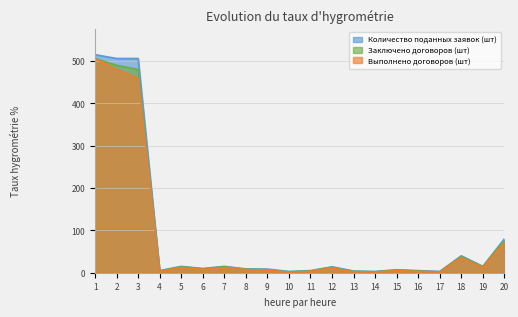

What is the sum of all Выполнено договоров (шт) values?

1638.0